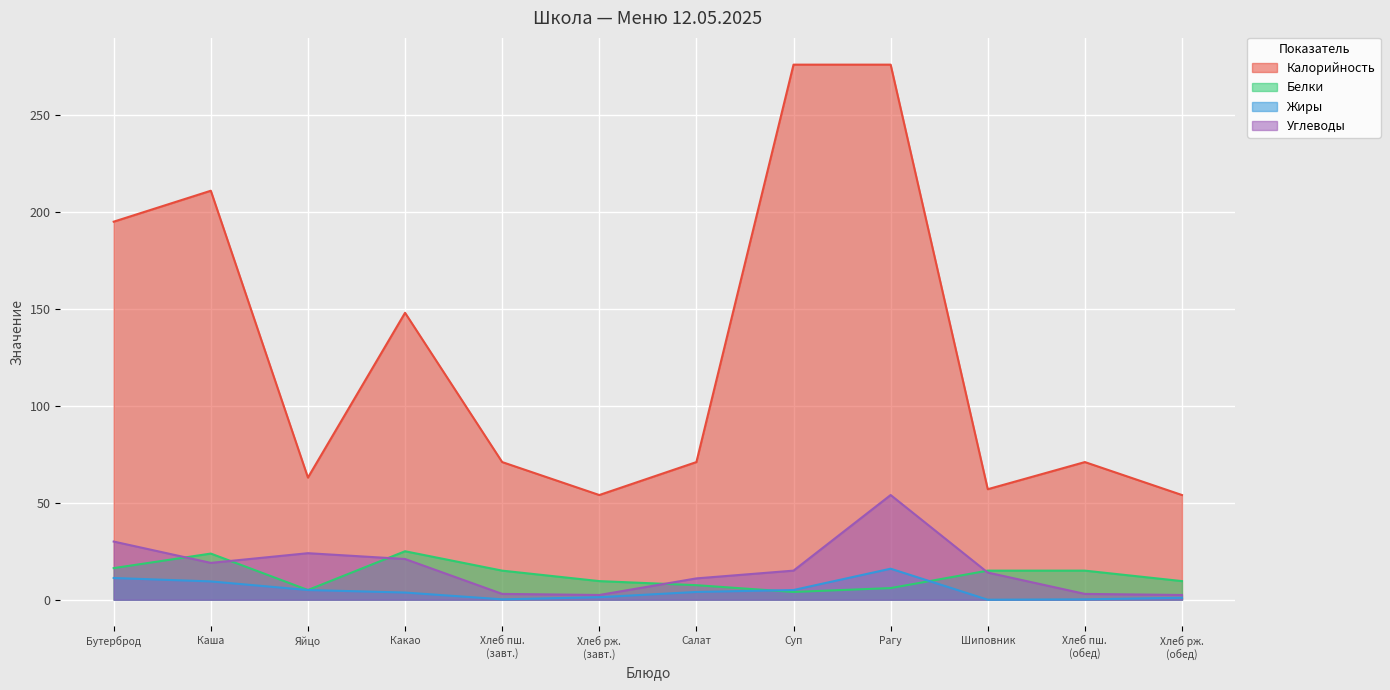

Between Салат and Суп, which series saw the biggest shift?

Калорийность